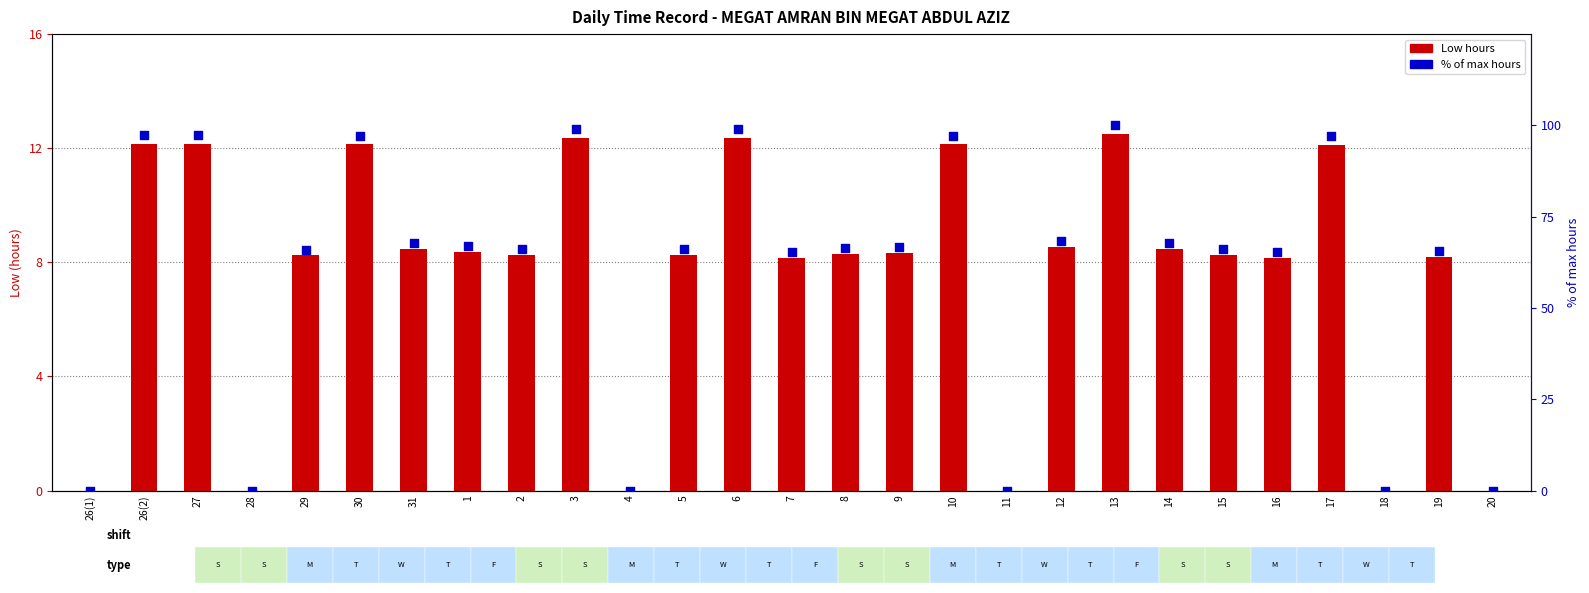

Which series has the largest total across all categories?

% of max hours